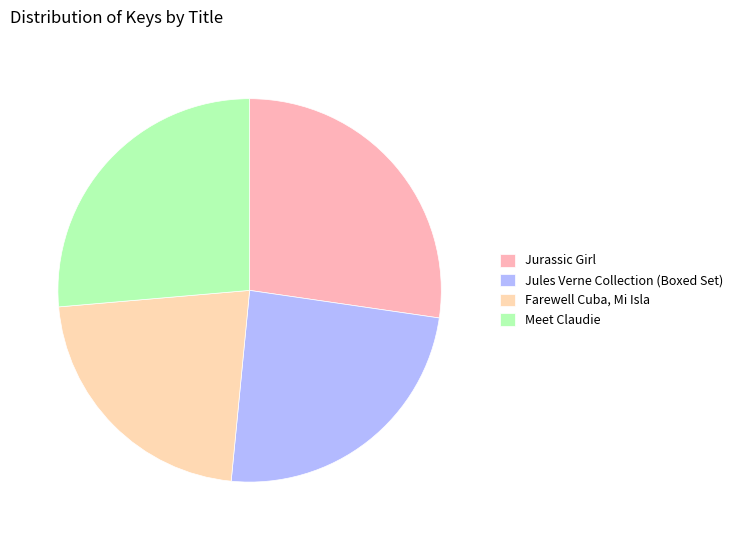

Is there a majority slice in this chart?

No